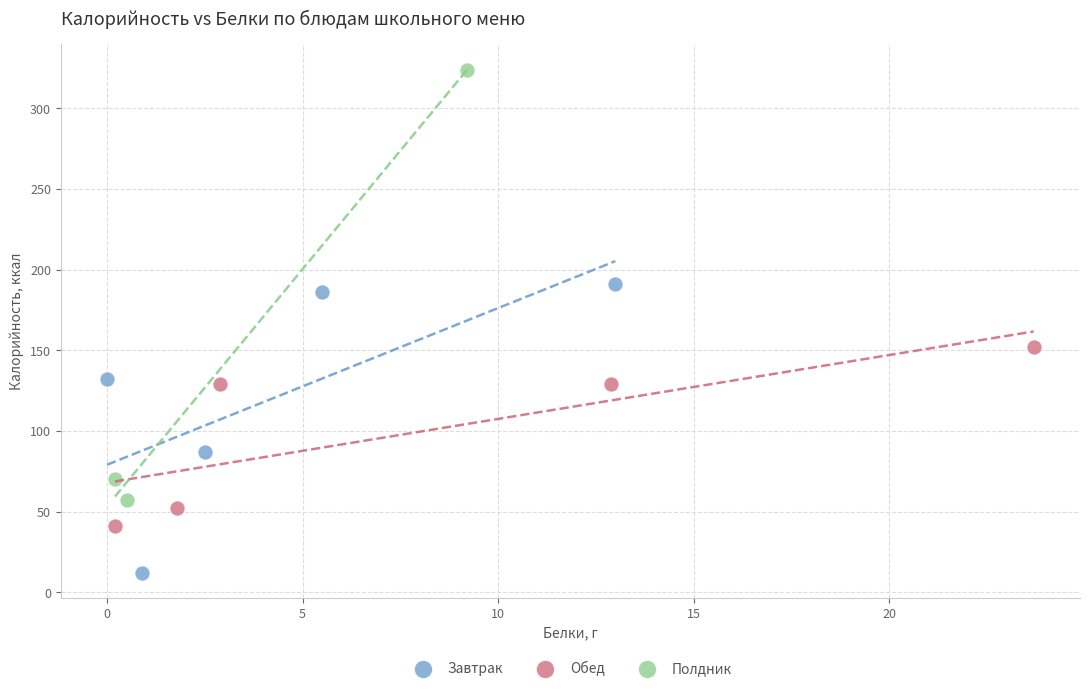

Which series reaches the maximum Y coordinate?

Полдник